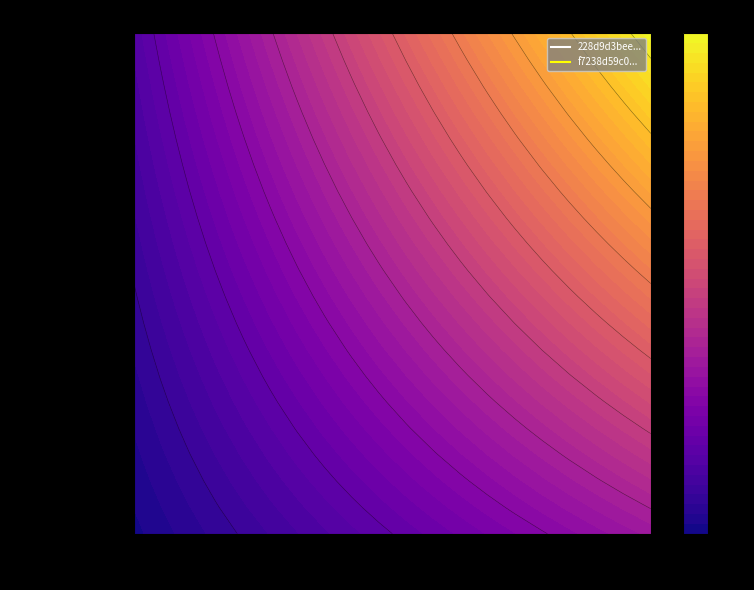

What is the difference between the f7238d59c0173b49bf55be0169cbde673de758e values at -1 and 1?

13